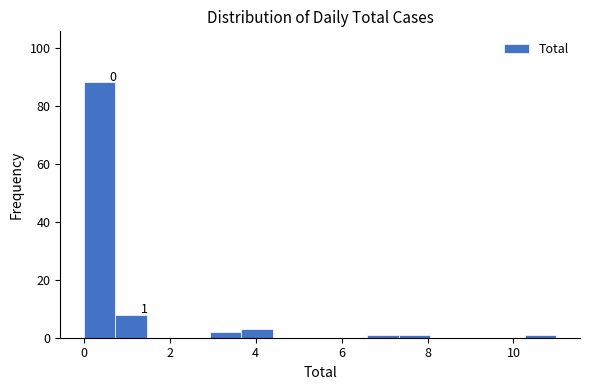

Around what value on the x-axis is the tallest bar? Give the approximate position of its centre, as read against the axis.

0.4